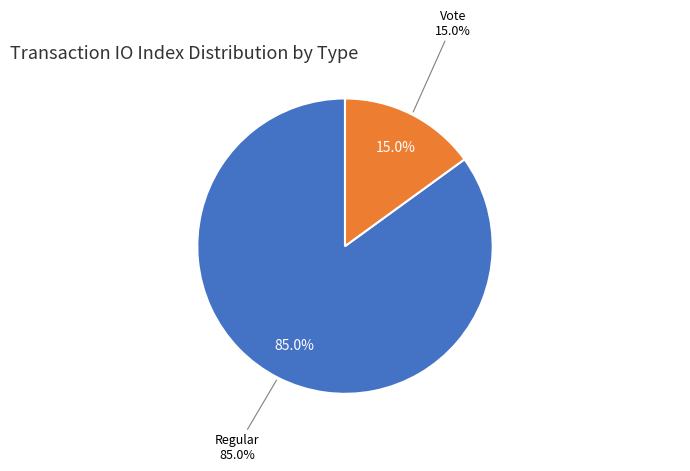

What portion of the pie excludes Vote?

85.0%